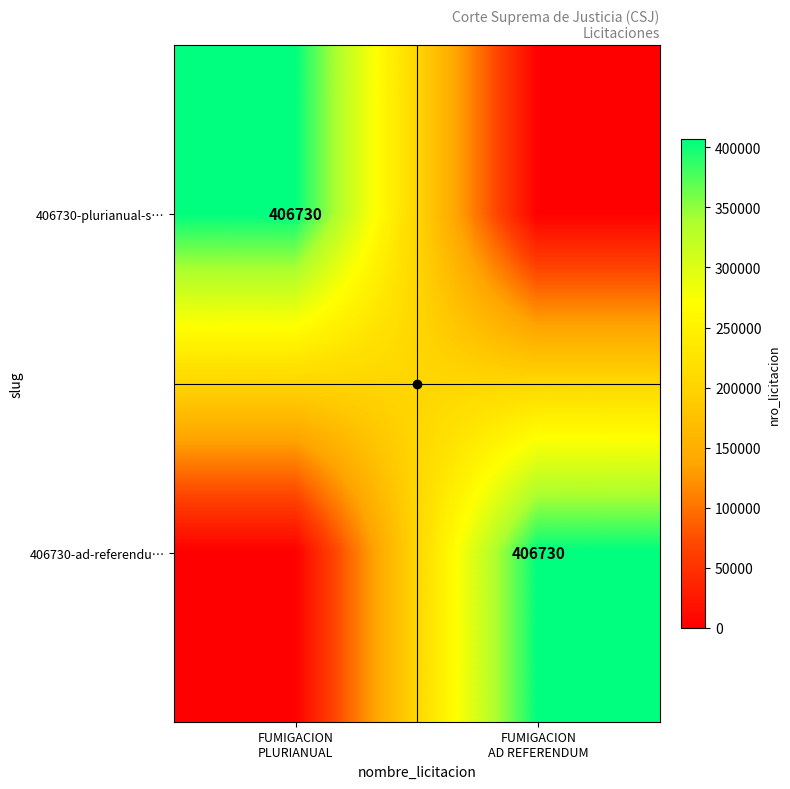

Between FUMIGACION
PLURIANUAL and FUMIGACION
AD REFERENDUM, which is larger?

FUMIGACION
PLURIANUAL